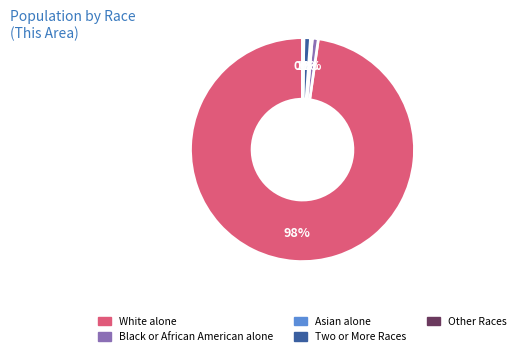

Between White alone and Two or More Races, which is larger?

White alone